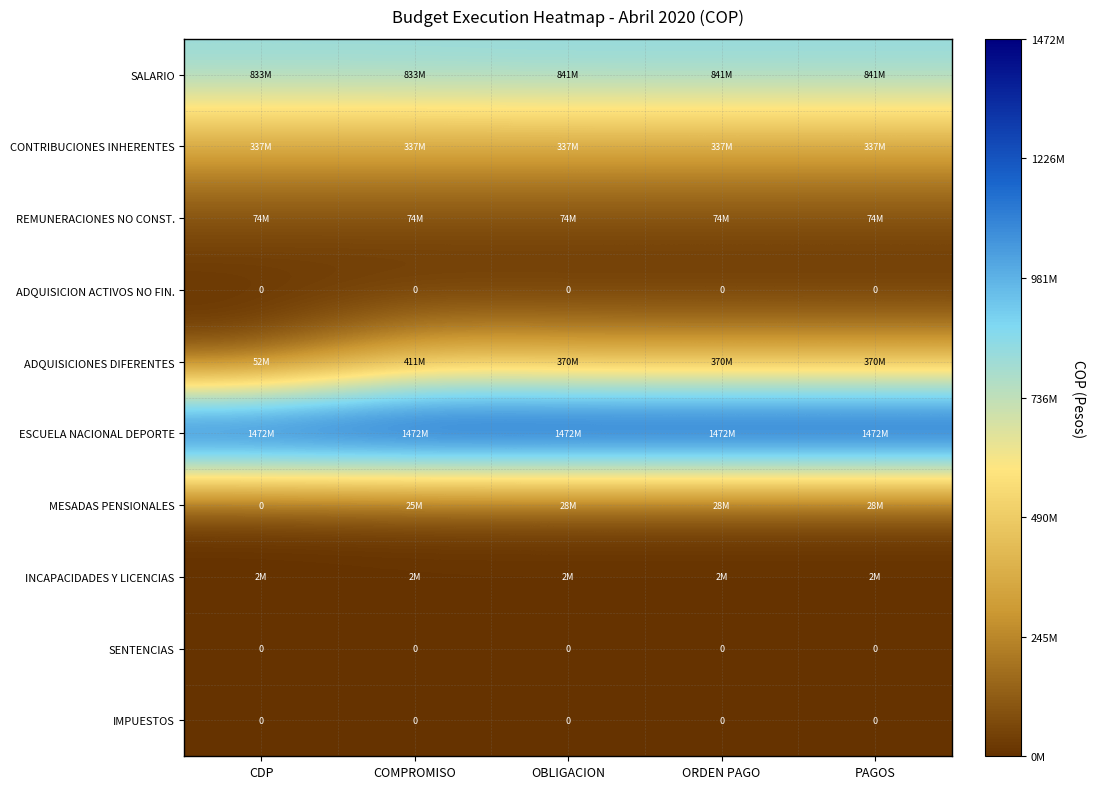

Is it true that ADQUISICION ACTIVOS NO FIN. equals 0 at CDP?

True